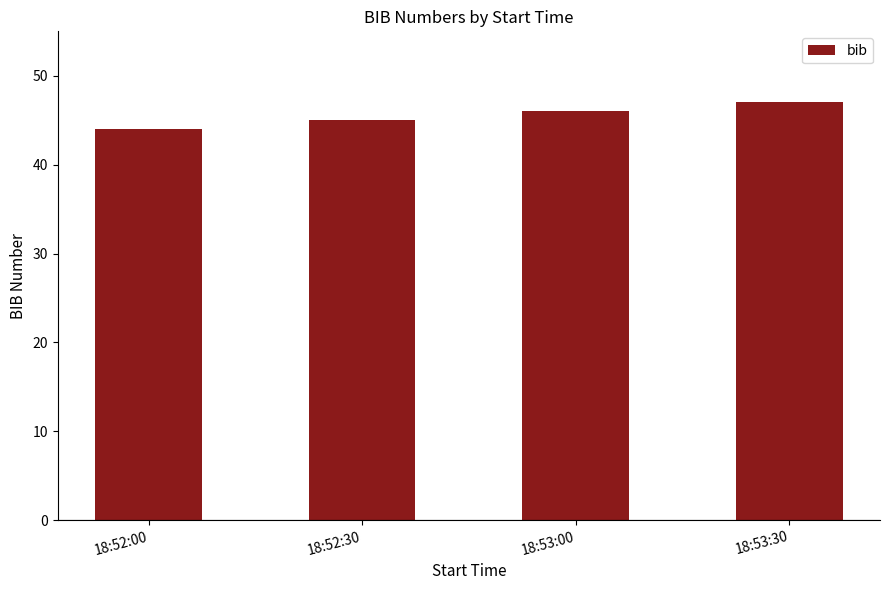

List the labels in order of value, smallest first.

18:52:00, 18:52:30, 18:53:00, 18:53:30